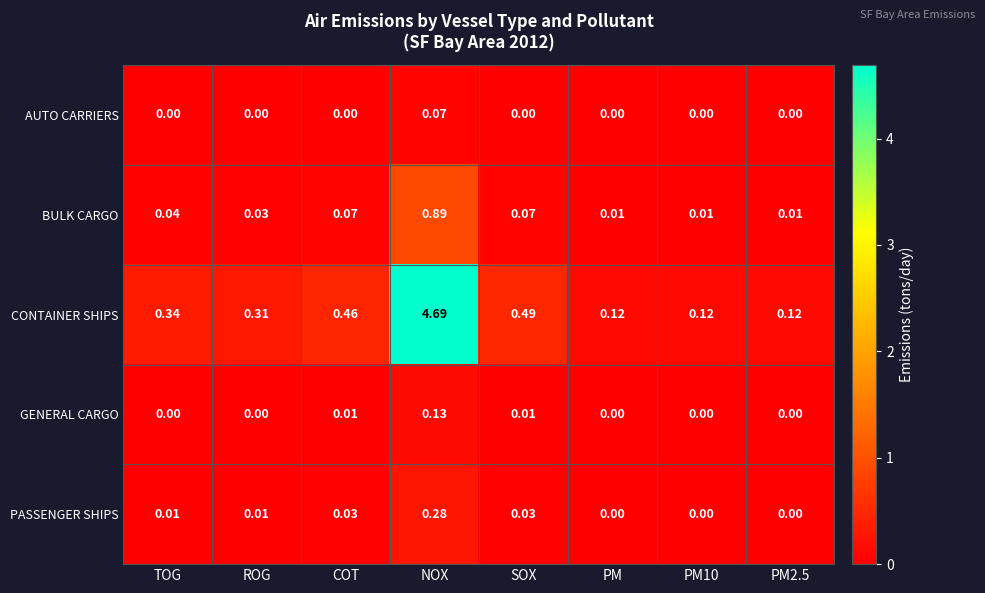

List the series in order of their peak value, highest first.

CONTAINER SHIPS, BULK CARGO, PASSENGER SHIPS, GENERAL CARGO, AUTO CARRIERS